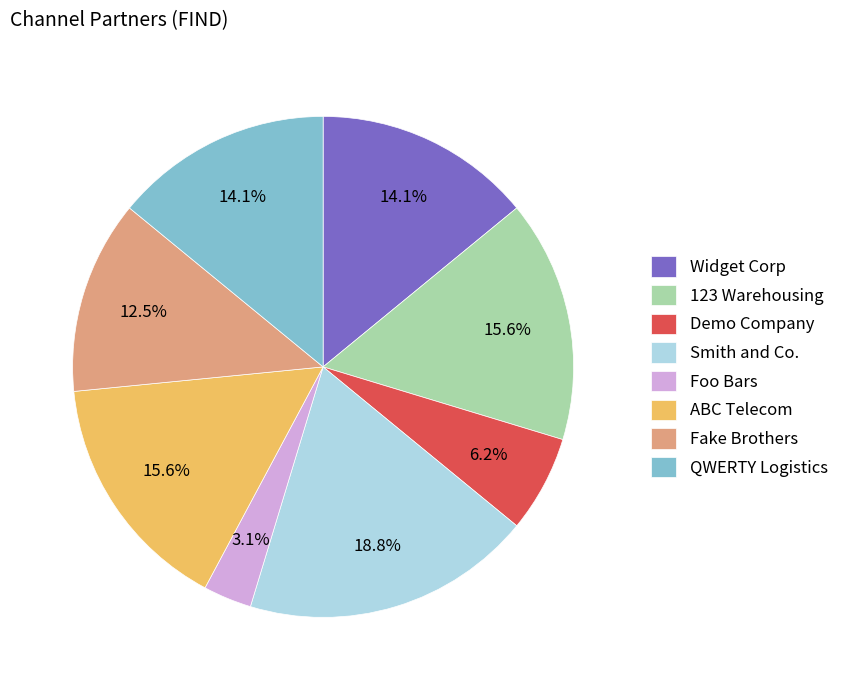

Which category has the smallest portion of the pie?

Foo Bars